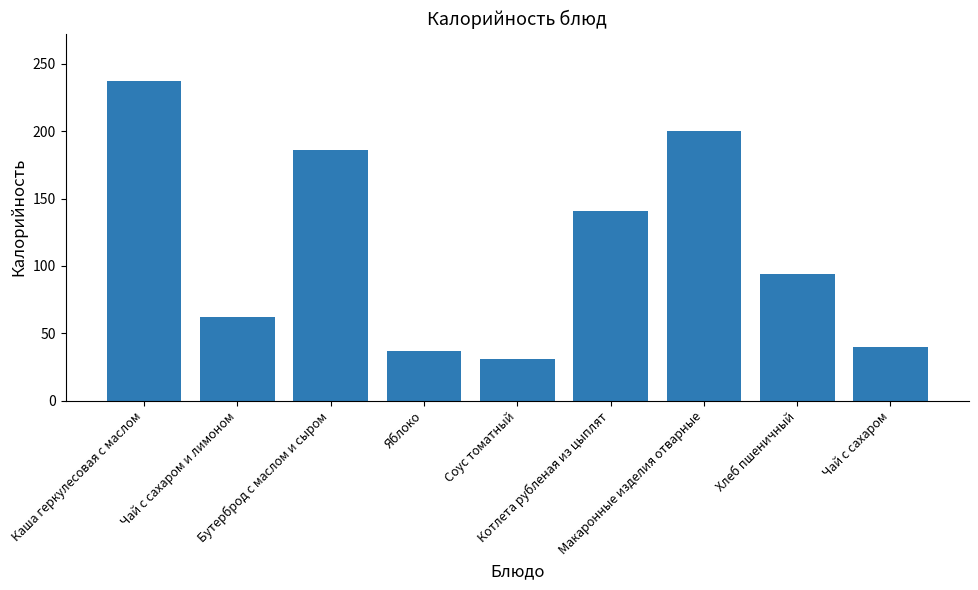

Are the bars horizontal?

No